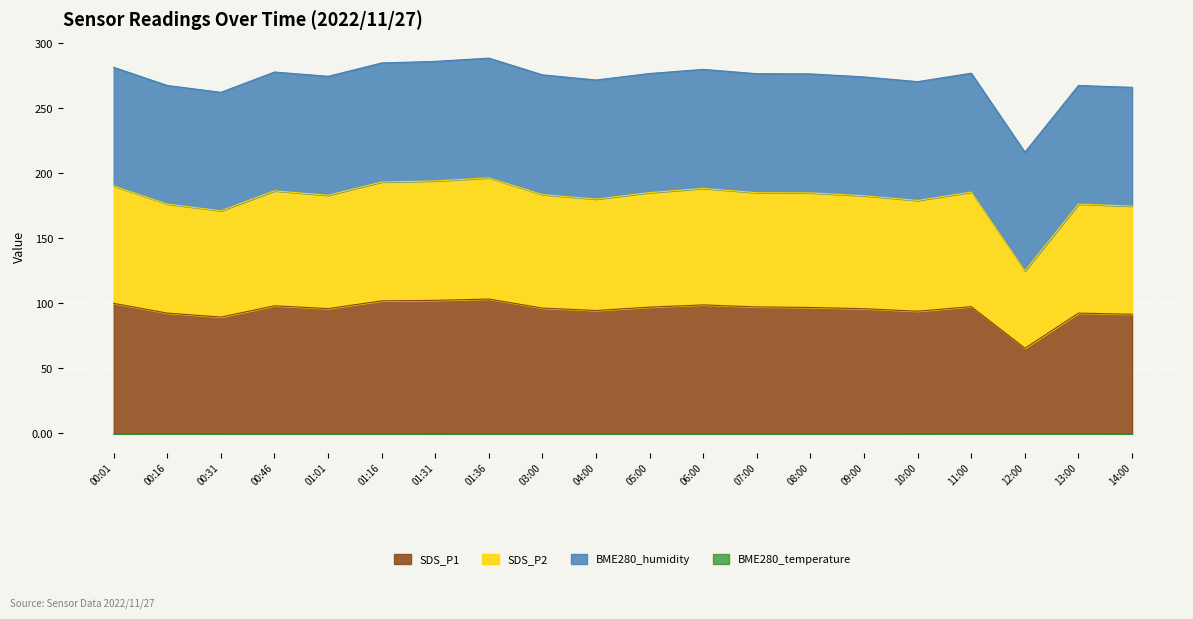

The SDS_P1 series shows 98.1 at 00:46. True or false?

True